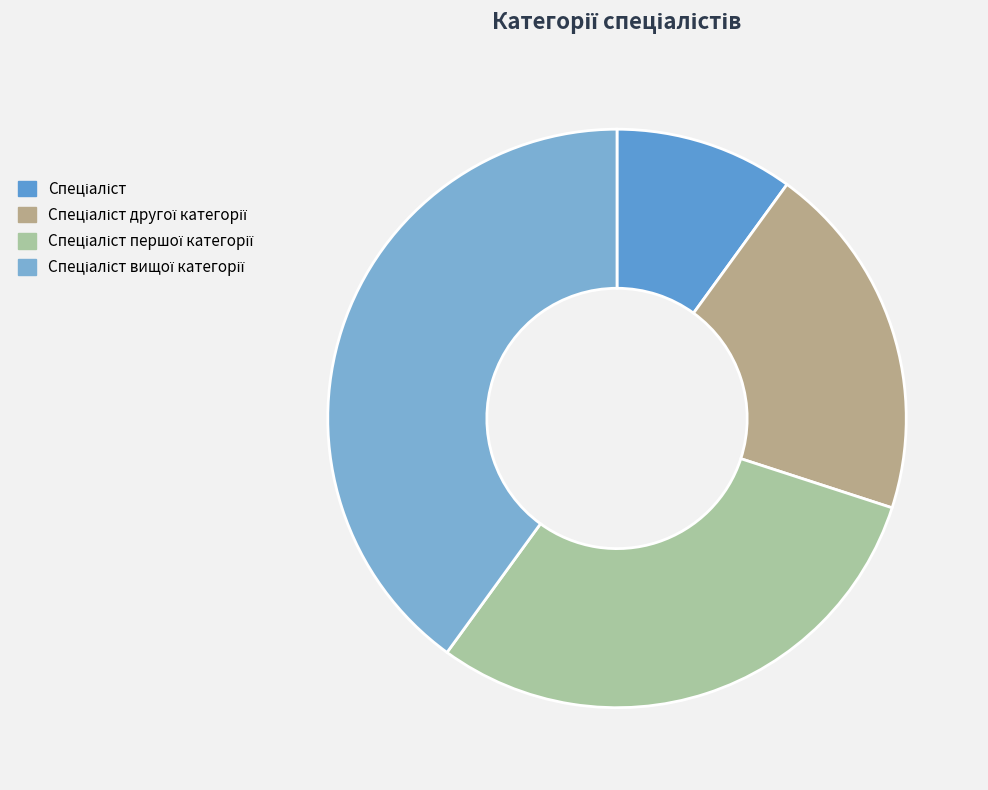

Count the number of slices in the pie.

4